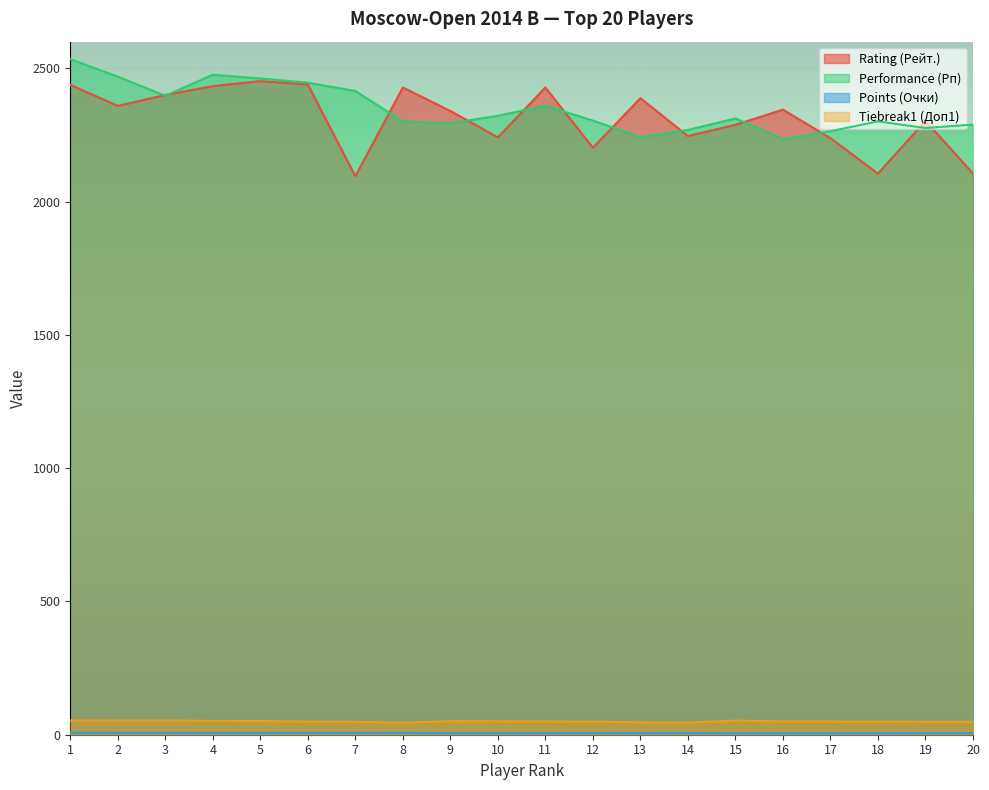

Where is Tiebreak1 (Доп1) nearest to the value 49?

18